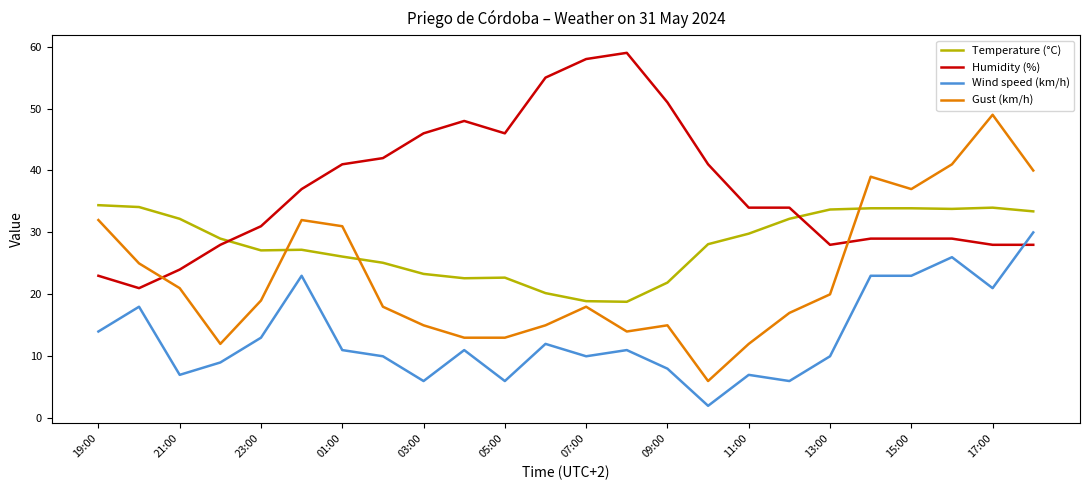

What is the difference between the maximum and minimum values in the Humidity (%) series?

38.0